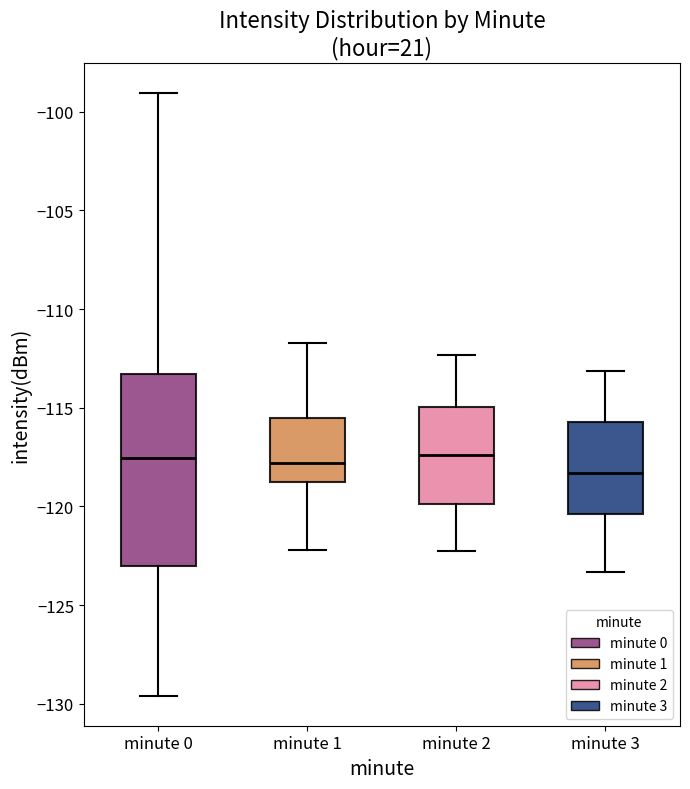

Reading left to right, transcribe this box plot: for each box, give where its median line is, the range the box spans, and where its two whiskers end, as read against the y-axis. The values are not printed on the chart, so give them approximately, as read against the axis.

minute 0: median -117.5, box -123.0 to -113.5, whiskers -129.5 to -99.0
minute 1: median -118.0, box -119.0 to -115.5, whiskers -122.0 to -111.5
minute 2: median -117.5, box -120.0 to -115.0, whiskers -122.0 to -112.5
minute 3: median -118.5, box -120.5 to -115.5, whiskers -123.5 to -113.0